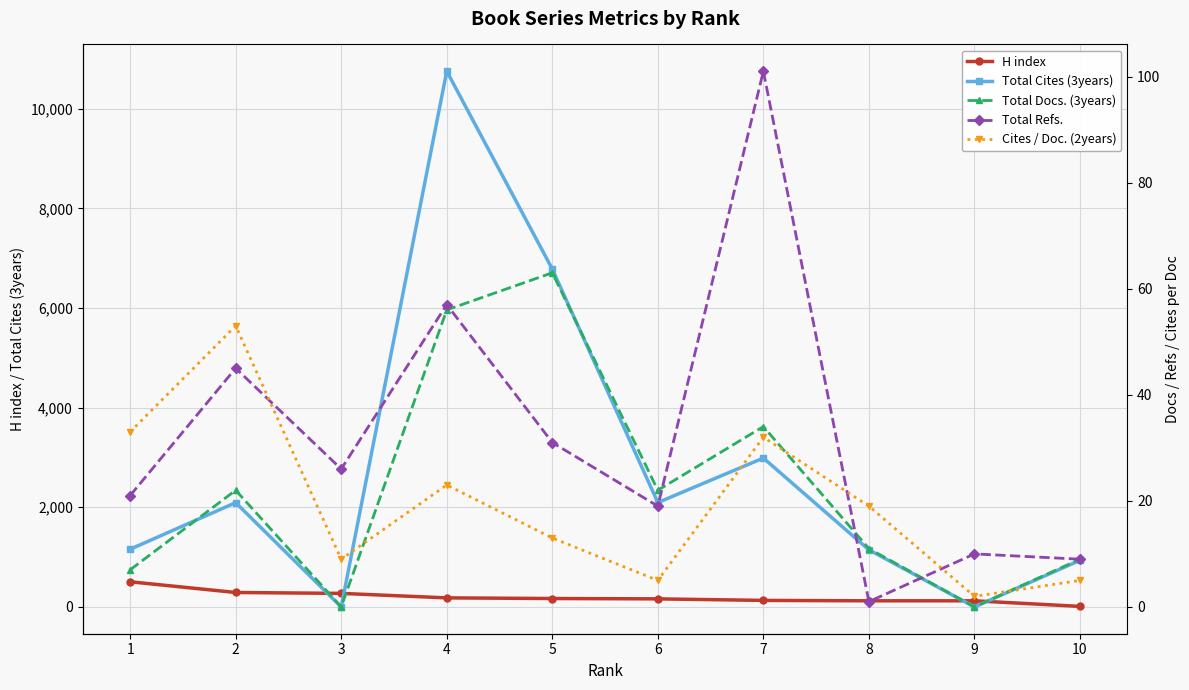

Rank the series by their maximum value, from lowest to highest.

Cites / Doc. (2years), Total Docs. (3years), Total Refs., H index, Total Cites (3years)